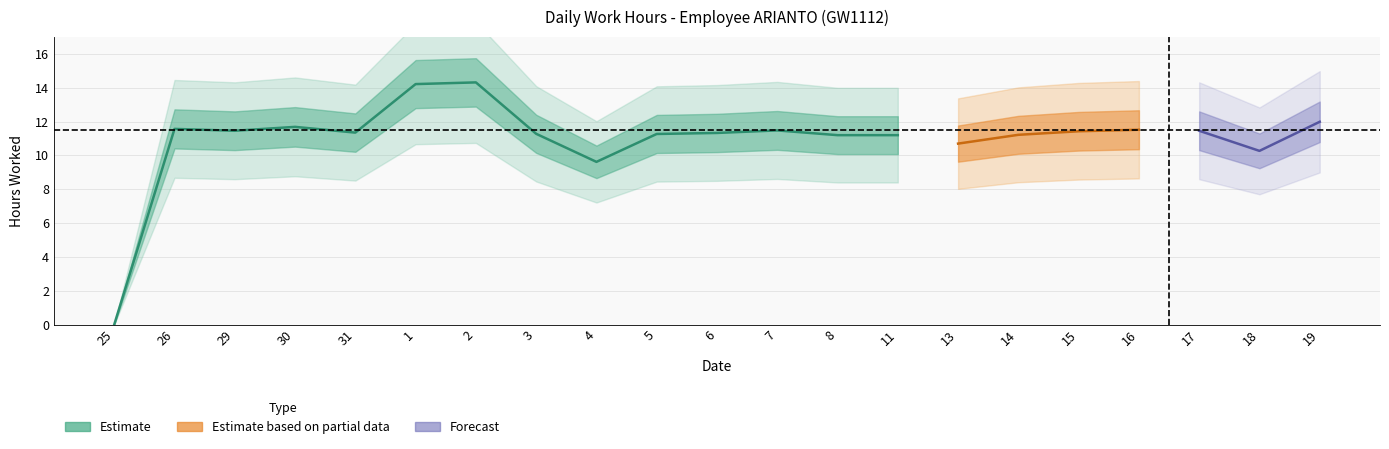

True or false: the data shows 11.6 at 26.

True